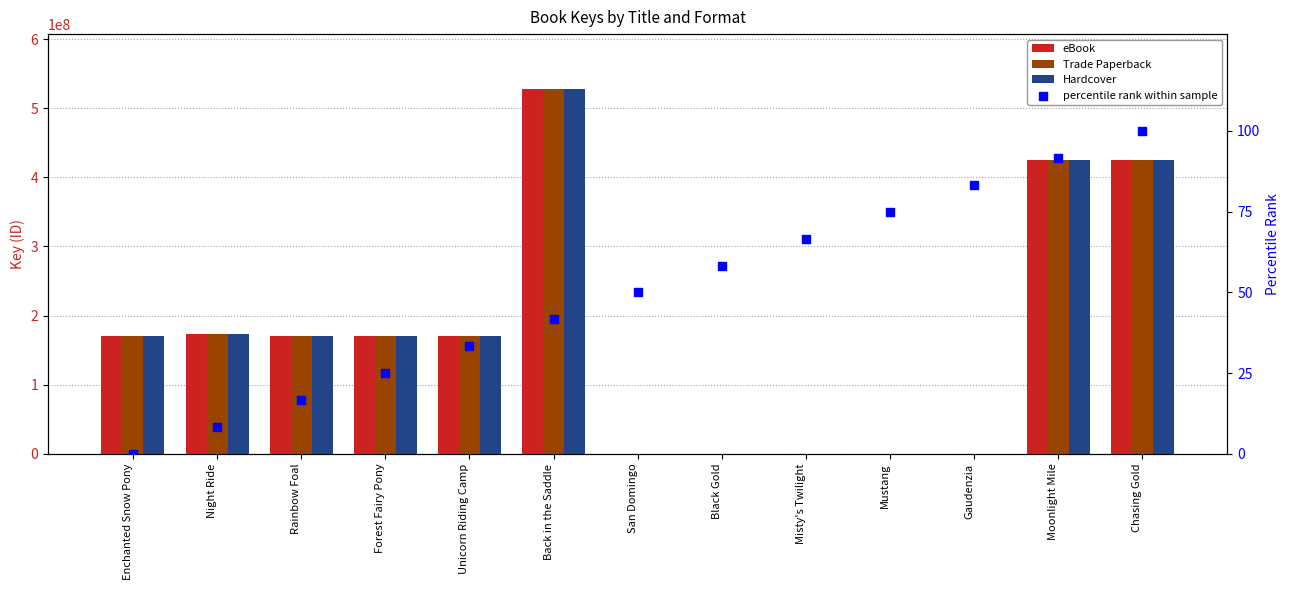

Which series has the widest spread of Y values?

eBook